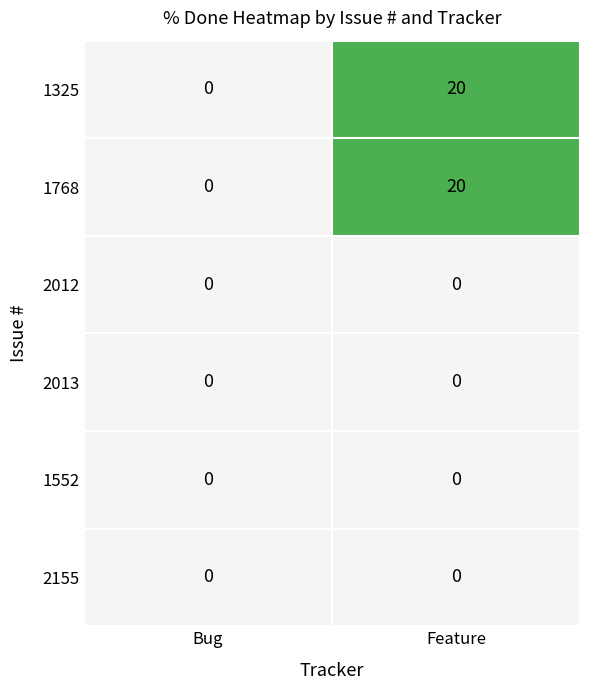

At Feature, list the series in order from largest to smallest.

1325, 1768, 2012, 2013, 1552, 2155